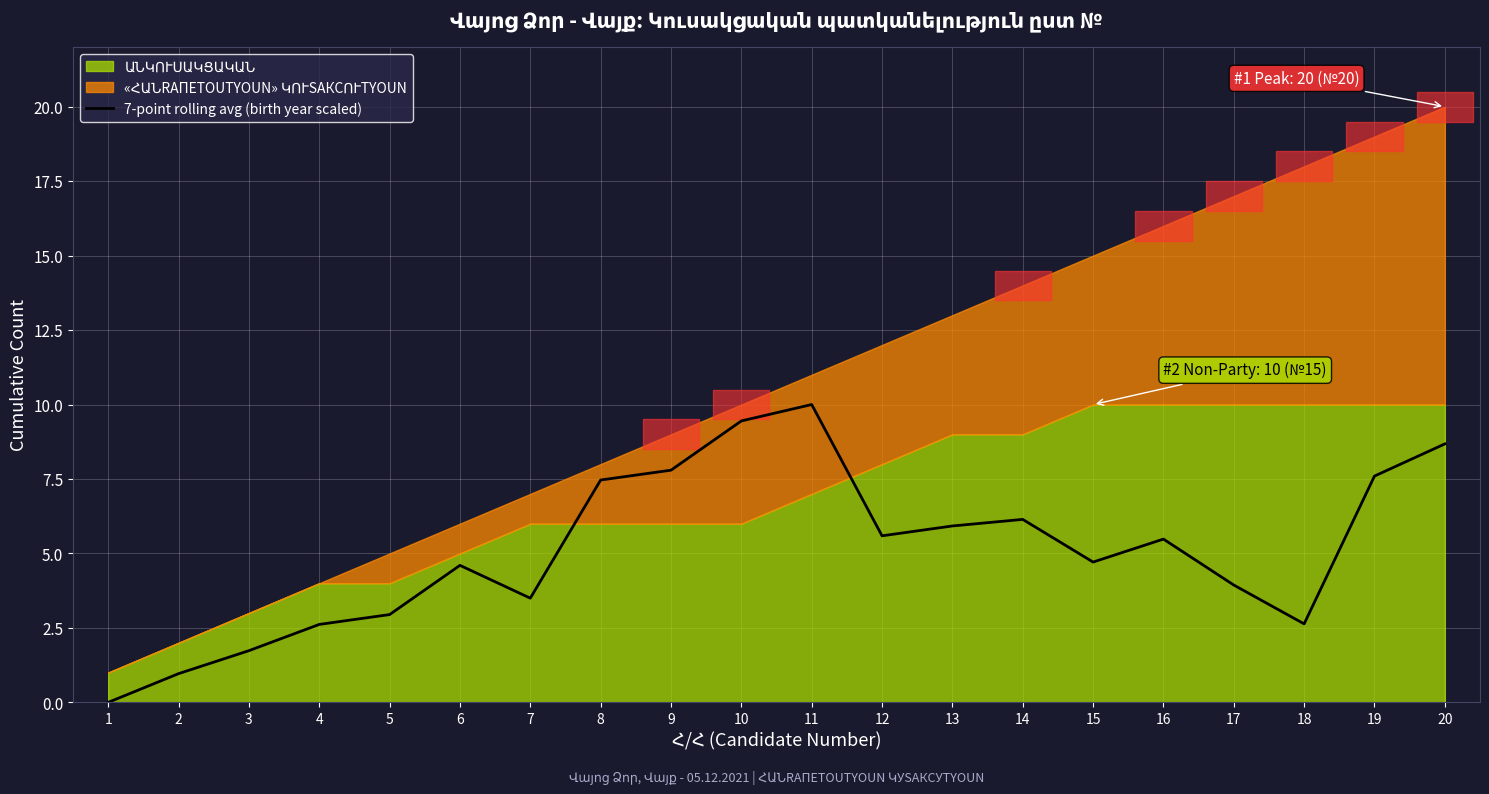

Reading left to right, list all the values displayed in this chart.

0.0	1.0	1.7	2.6	2.9	4.6	3.5	7.5	7.8	9.4	10.0	5.6	5.9	6.1	4.7	5.5	3.9	2.6	7.6	8.7